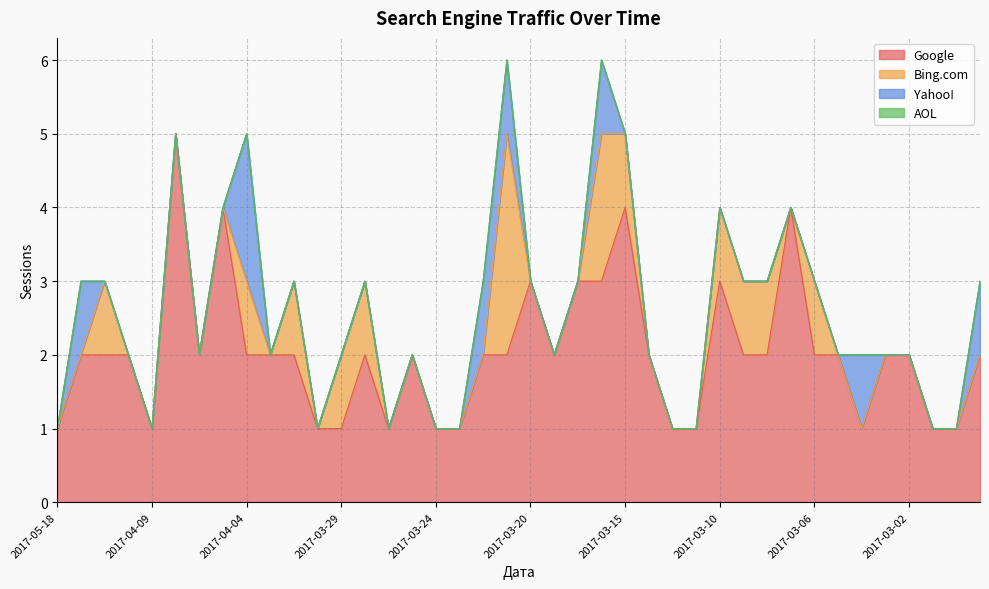

Rank the series at 2017-04-07 from lowest to highest value.

Bing.com, Yahoo!, AOL, Google